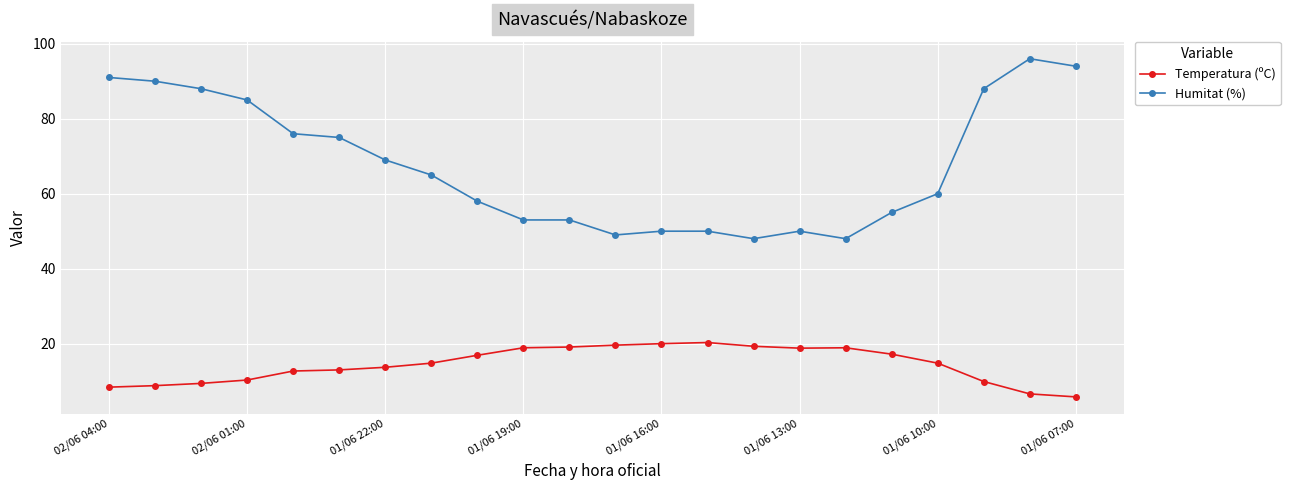

Which series has the largest total across all categories?

Humitat (%)